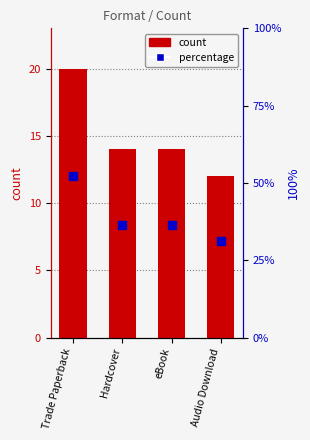

What is the sum of all values?

60